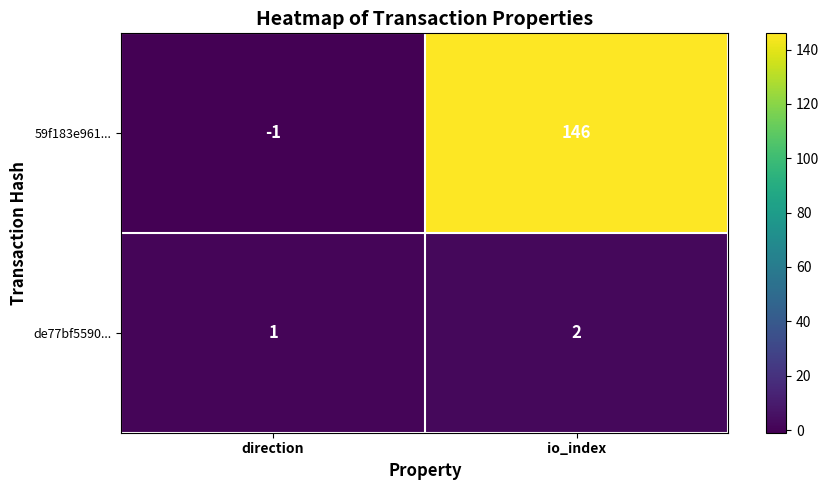

What is the difference between the maximum and minimum values in the 59f183e961... series?

147